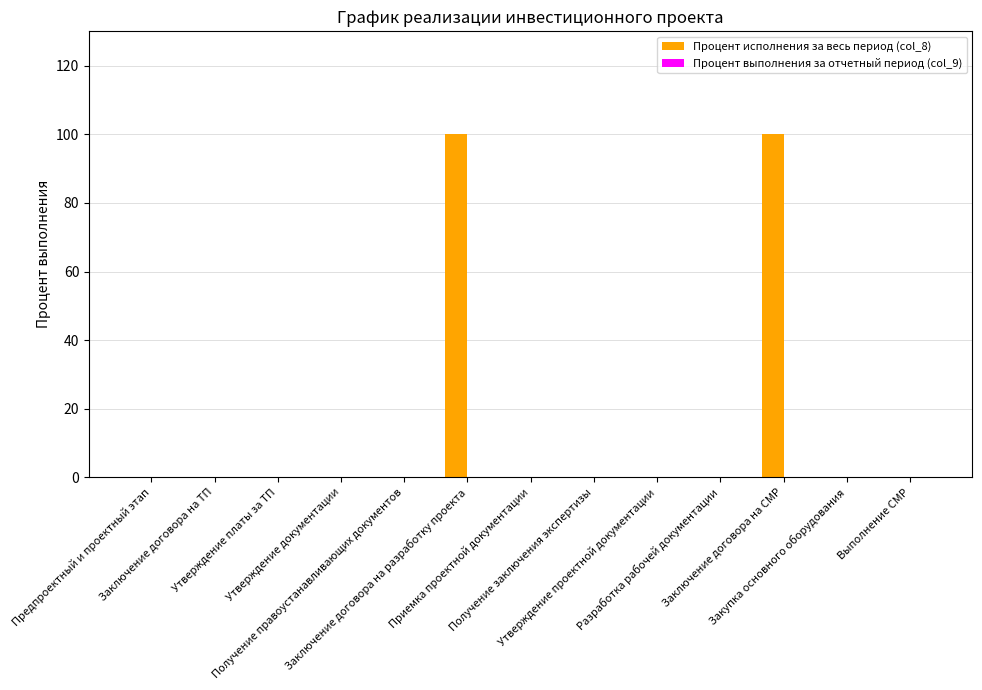

What is the sum of all values?

200